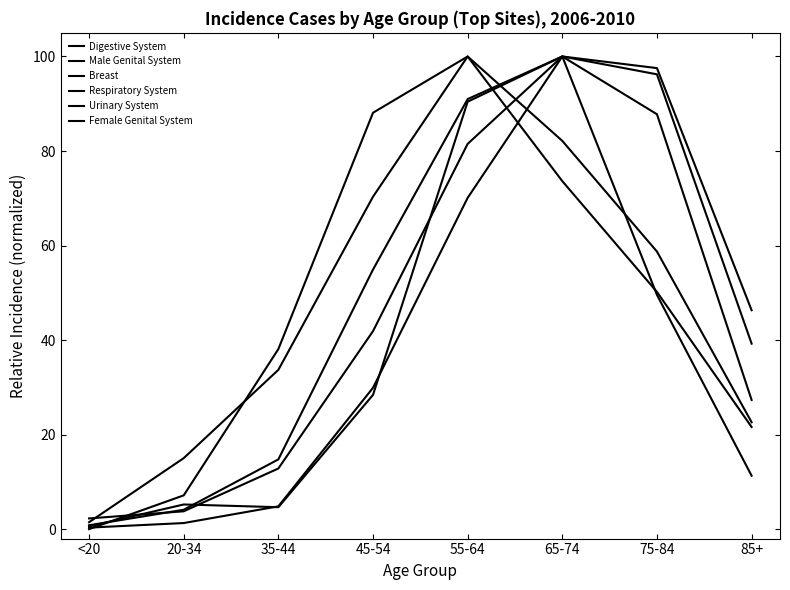

Does the chart have visible grid lines?

No